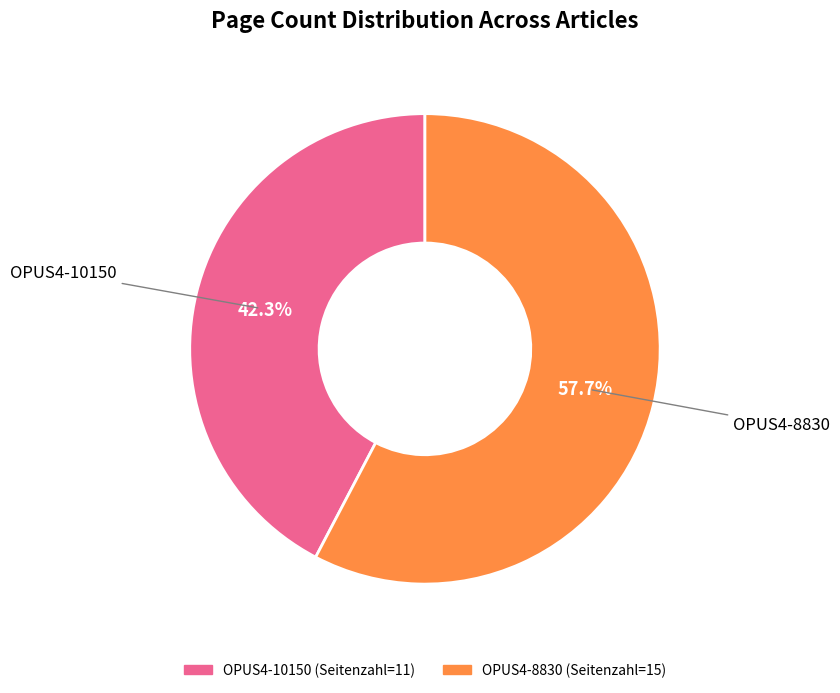

To the nearest percent, what is the difference between the OPUS4-8830 and OPUS4-10150 slice percentages?

15%